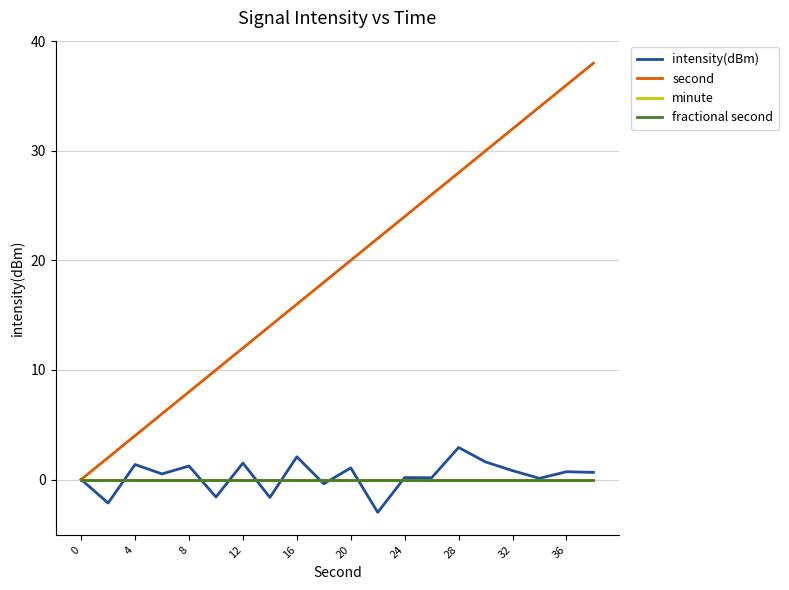

Which series has the largest range (max minus min)?

second